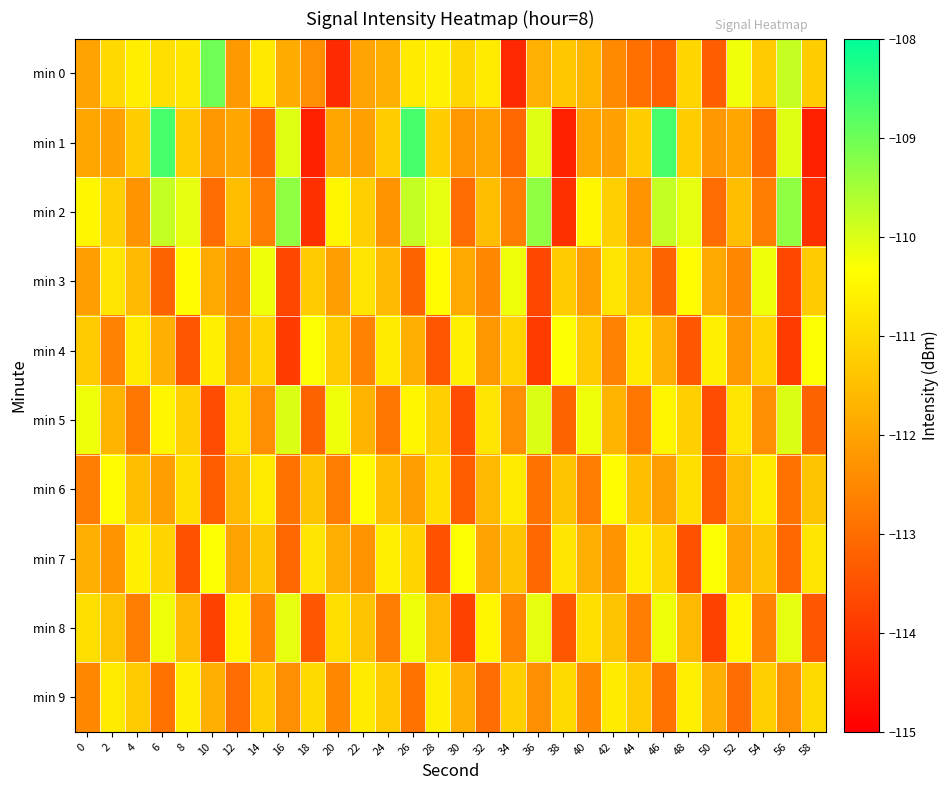

Count the number of categories in the chart.

30